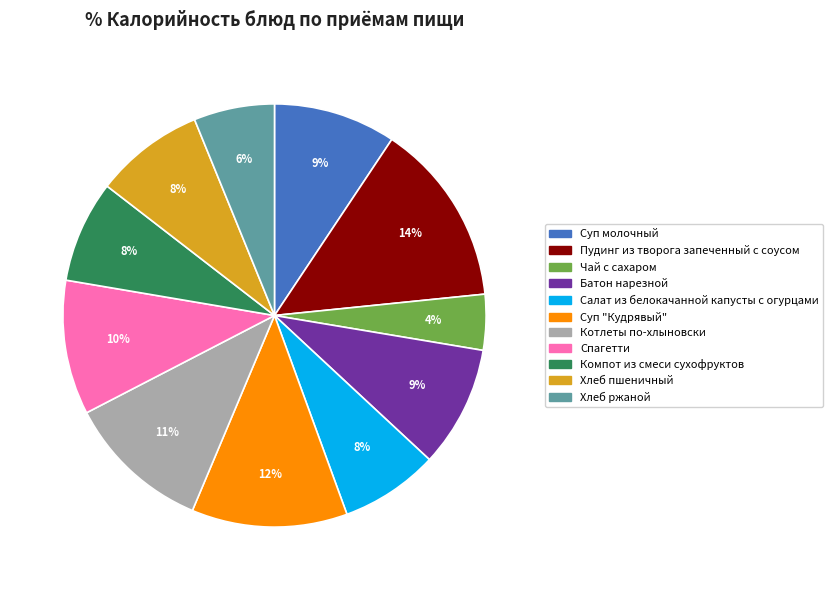

Do Батон нарезной and Хлеб пшеничный together represent more than half of the pie?

No